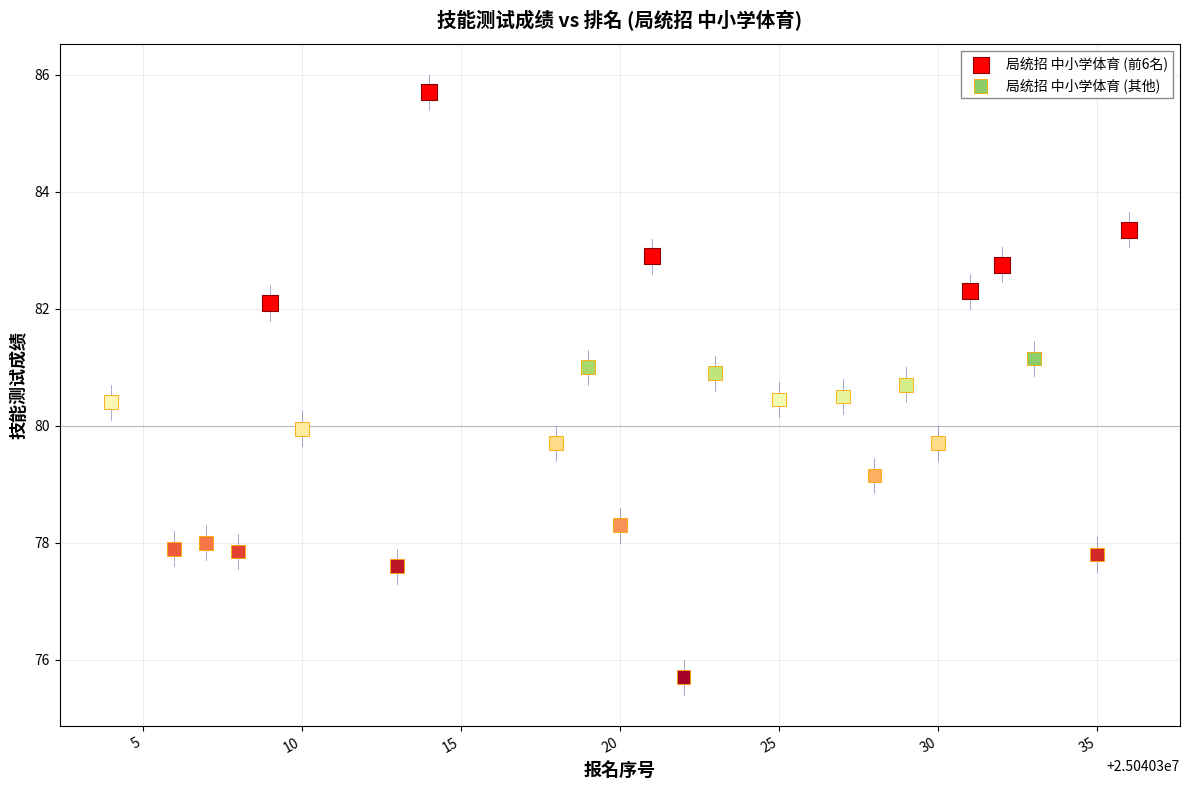

Which series has the widest spread of Y values?

局统招 中小学体育 (其他)